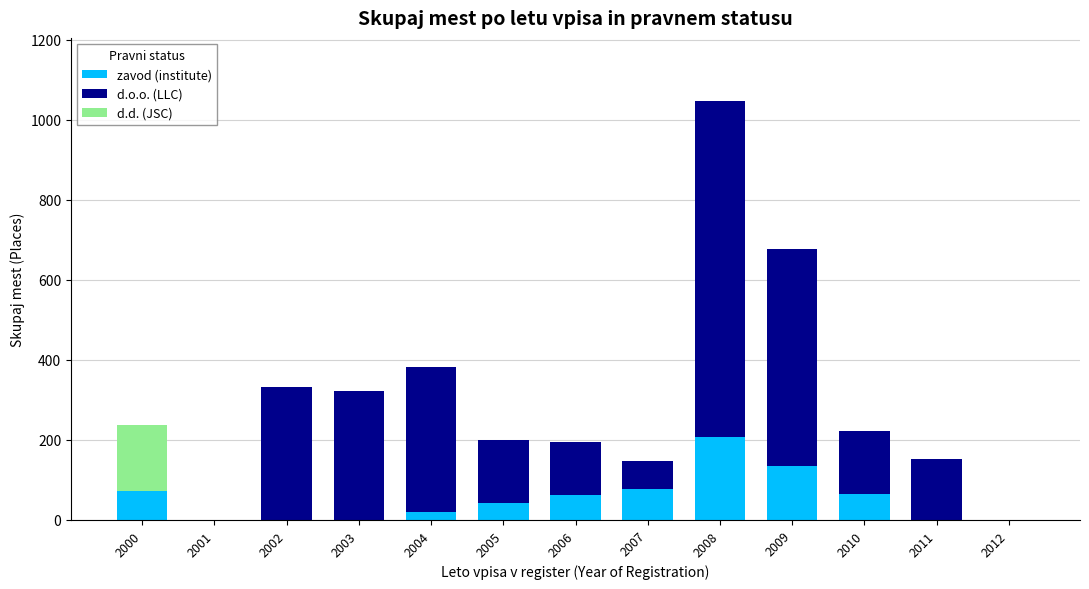

At which category is the sum across all series the highest?

2008